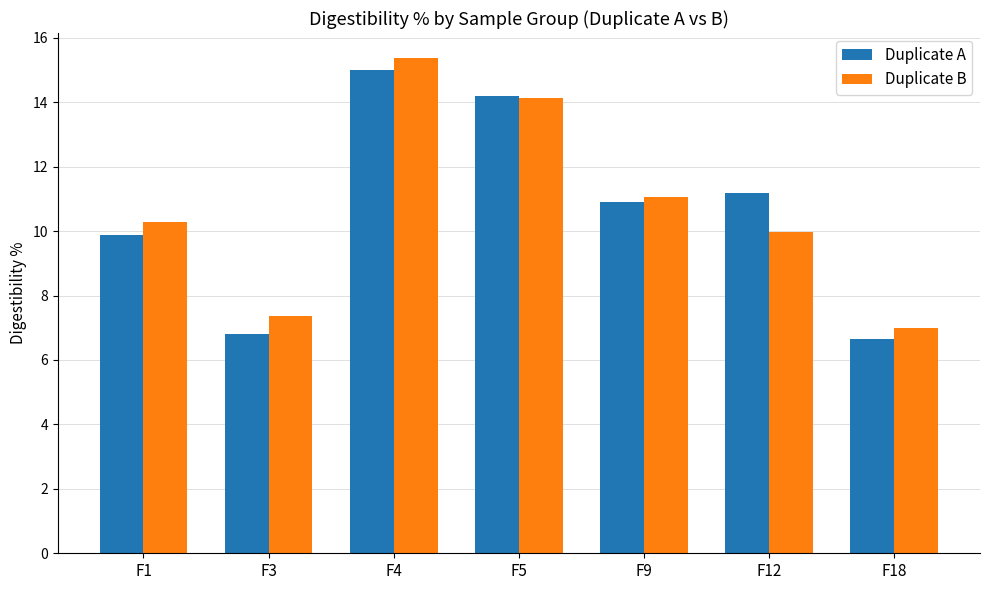

Which label corresponds to the largest value in the chart?

F4